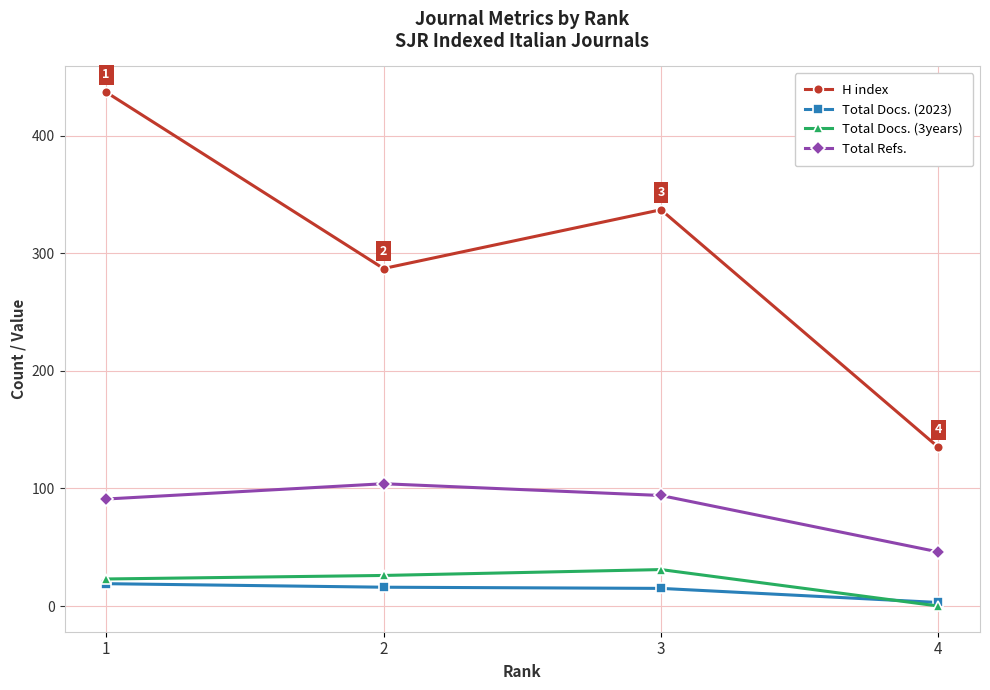

How many data points does each series have?

4